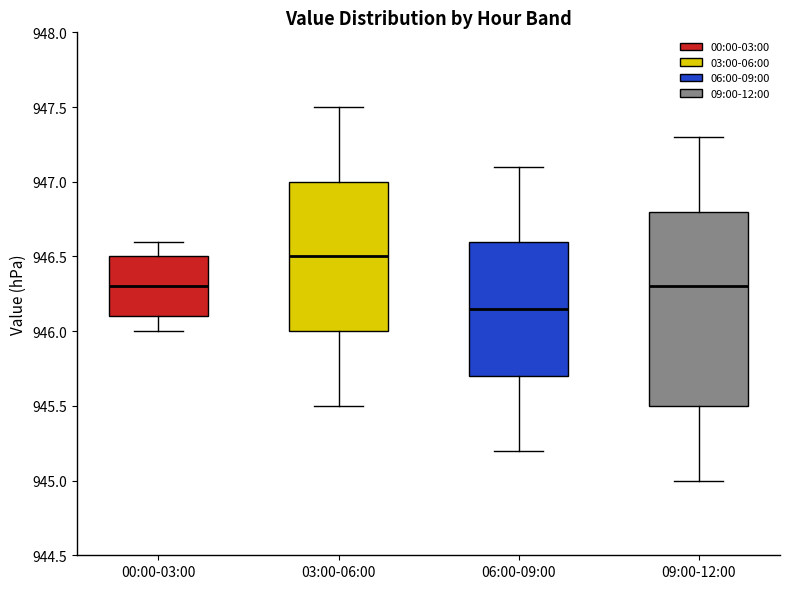

Which box's median line is the lowest?

06:00-09:00